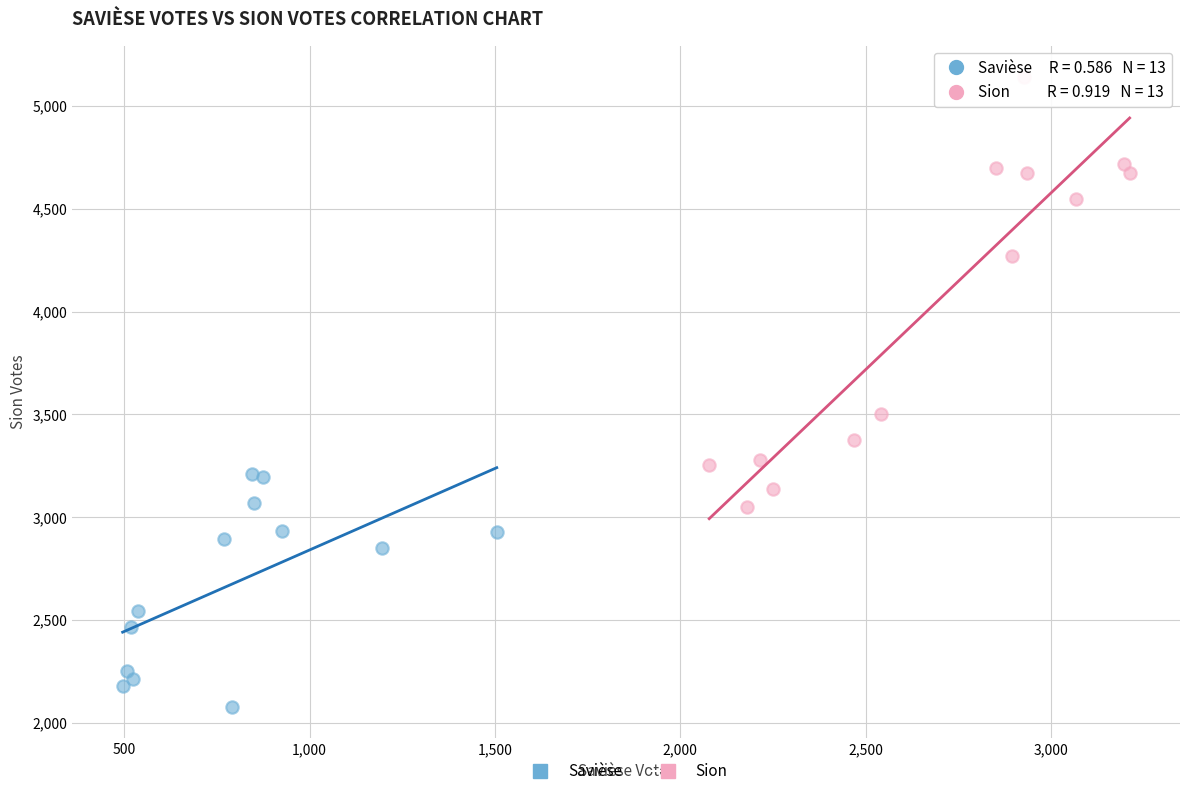

Which series reaches the maximum Y coordinate?

Sion